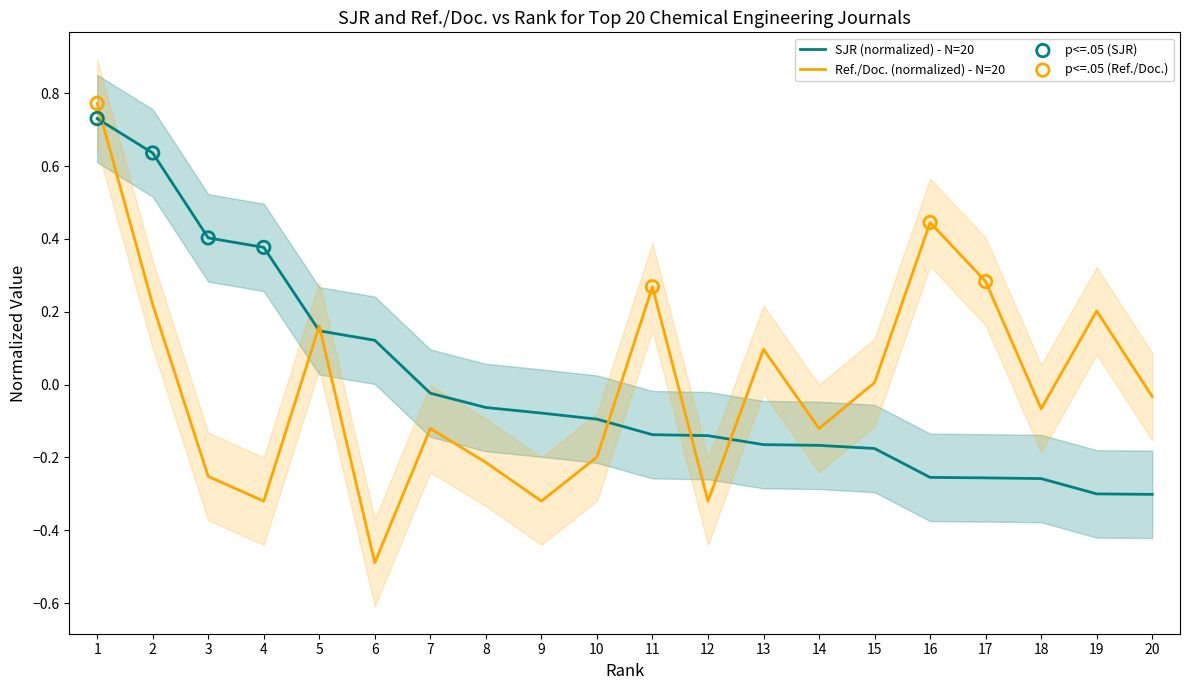

At which category is the sum across all series the highest?

1